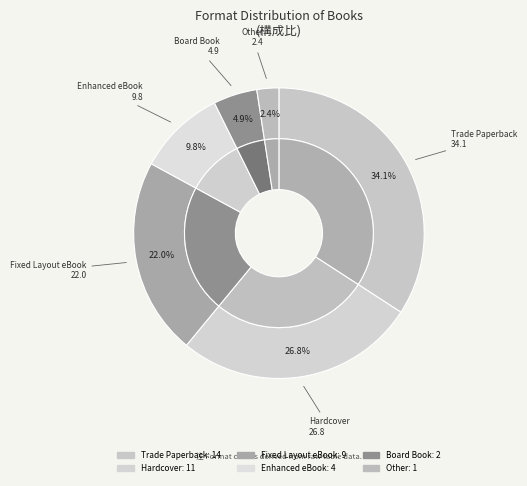

Approximately how many times larger is the value at Other compared to Hardcover?

0.1